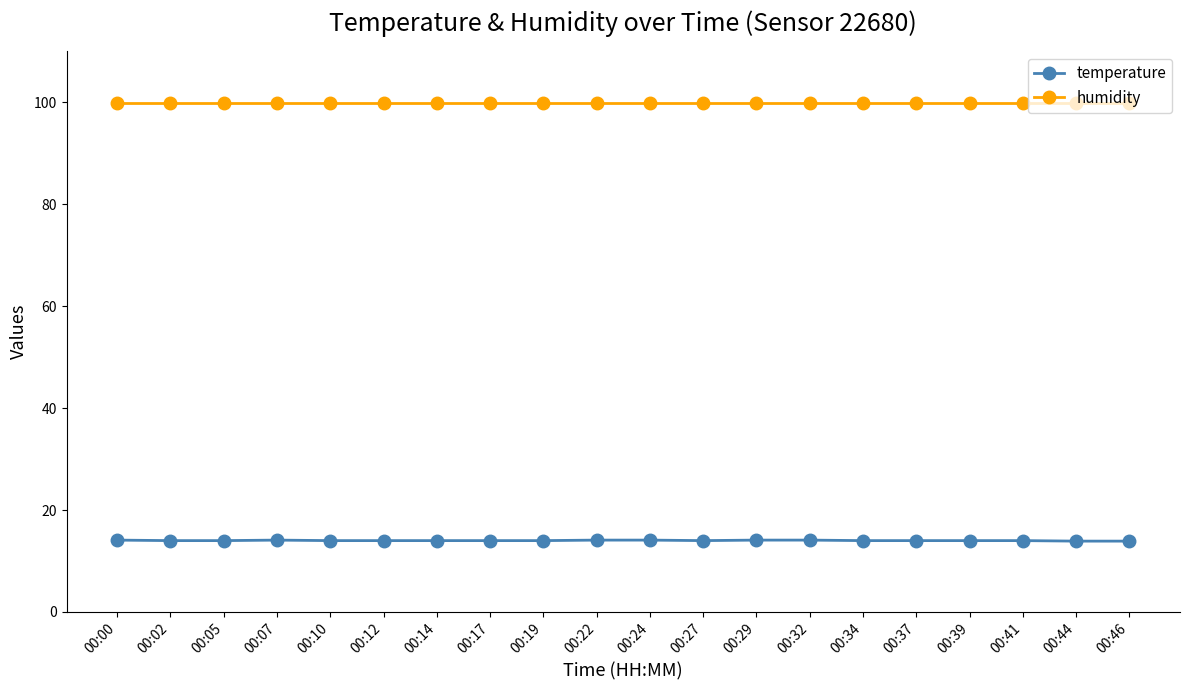

What is the spread (max minus min) of values at 00:14?

85.9